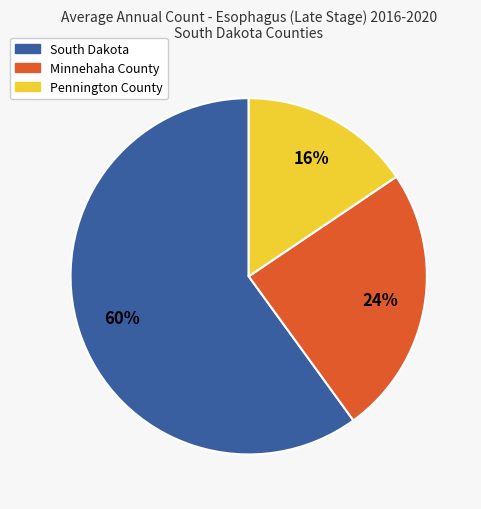

What is the ratio of the value at Minnehaha County to the value at South Dakota?

0.4